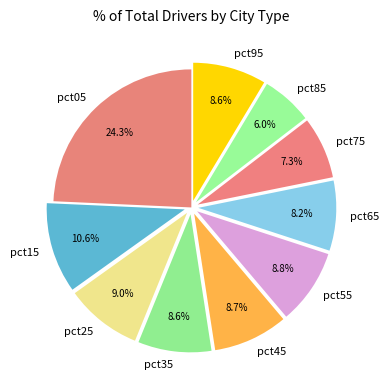

What percentage is NOT represented by pct95?

91.4%